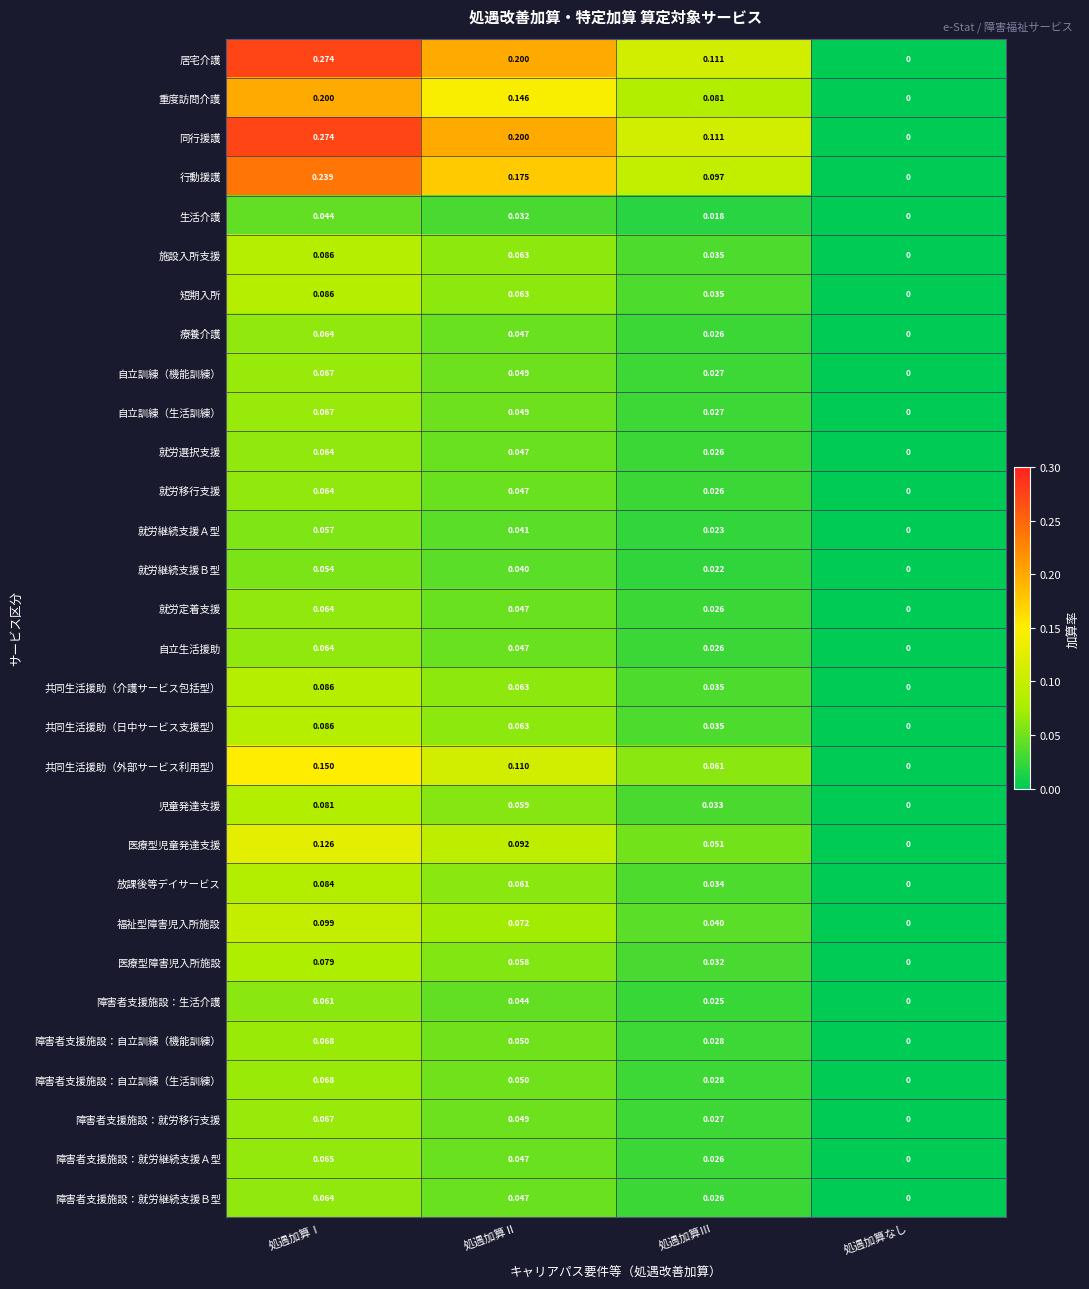

List the labels in order of 就労移行支援 value, smallest first.

処遇加算なし, 処遇加算Ⅲ, 処遇加算Ⅱ, 処遇加算Ⅰ